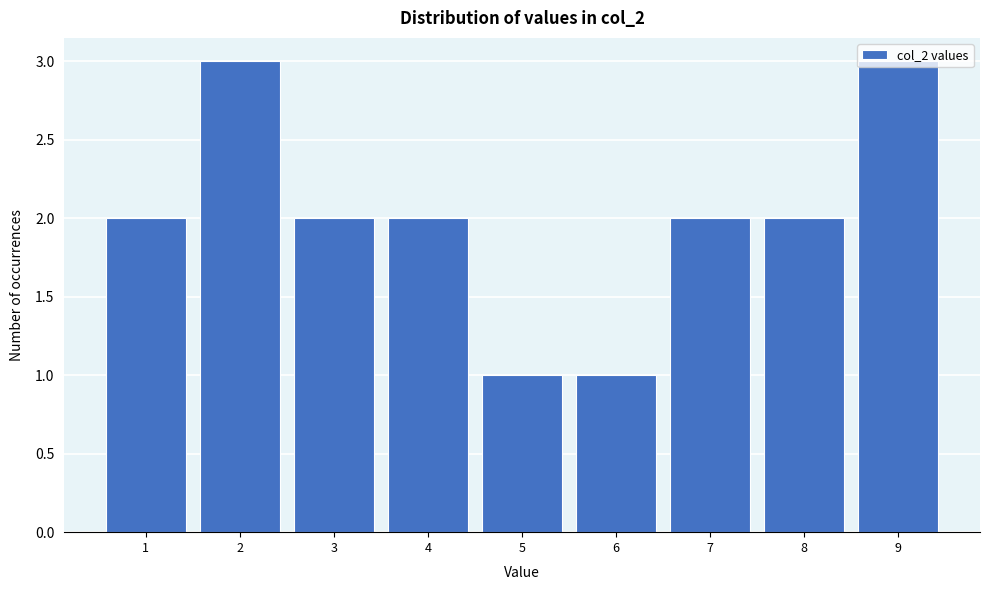

True or false: the data shows 3 at 1.

False